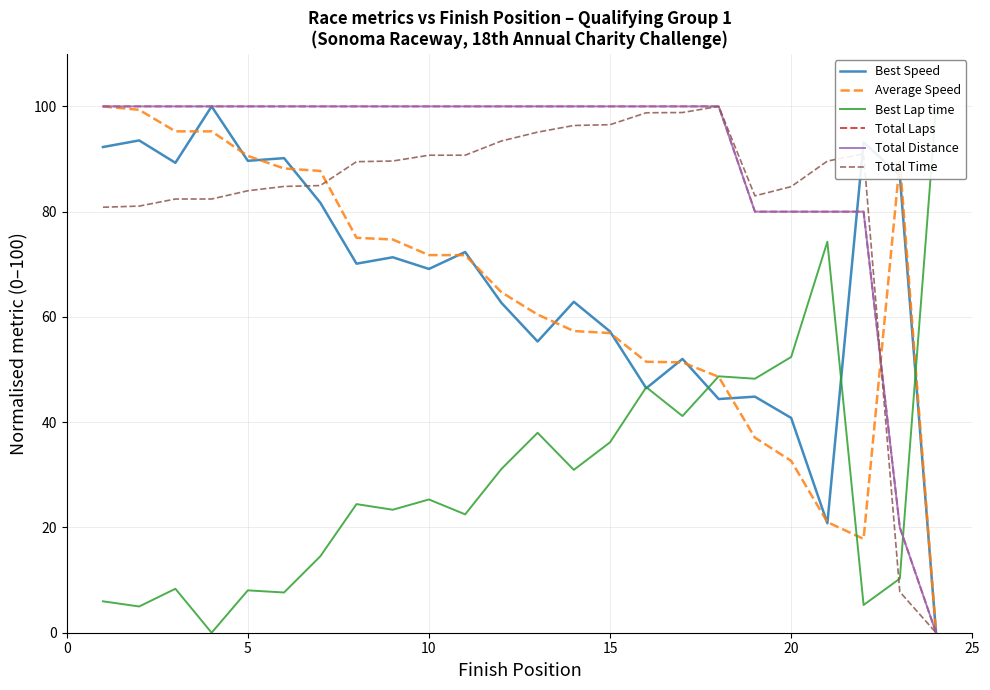

Reading right to left, transcribe all the data shown in this chart.

Best Speed: 0.0	86.9	93.2	20.8	40.8	44.9	44.4	52.0	46.5	57.2	62.9	55.3	62.7	72.3	69.1	71.3	70.1	81.7	90.2	89.7	100.0	89.3	93.5	92.3
Average Speed: 0.0	89.5	17.8	21.0	32.7	37.1	48.6	51.4	51.5	56.9	57.3	60.5	64.7	71.7	71.7	74.7	75.0	87.7	88.2	90.6	95.3	95.3	99.3	100.0
Best Lap time: 100.0	10.3	5.3	74.3	52.4	48.3	48.7	41.2	46.7	36.2	30.9	38.0	31.1	22.5	25.3	23.4	24.4	14.5	7.6	8.0	0.0	8.4	5.0	6.0
Total Laps: 0.0	20.0	80.0	80.0	80.0	80.0	100.0	100.0	100.0	100.0	100.0	100.0	100.0	100.0	100.0	100.0	100.0	100.0	100.0	100.0	100.0	100.0	100.0	100.0
Total Distance: 0.0	20.0	80.0	80.0	80.0	80.0	100.0	100.0	100.0	100.0	100.0	100.0	100.0	100.0	100.0	100.0	100.0	100.0	100.0	100.0	100.0	100.0	100.0	100.0
Total Time: 0.0	7.8	91.0	89.6	84.8	83.0	100.0	98.8	98.8	96.5	96.4	95.1	93.4	90.7	90.7	89.6	89.5	85.0	84.8	84.0	82.4	82.4	81.1	80.8